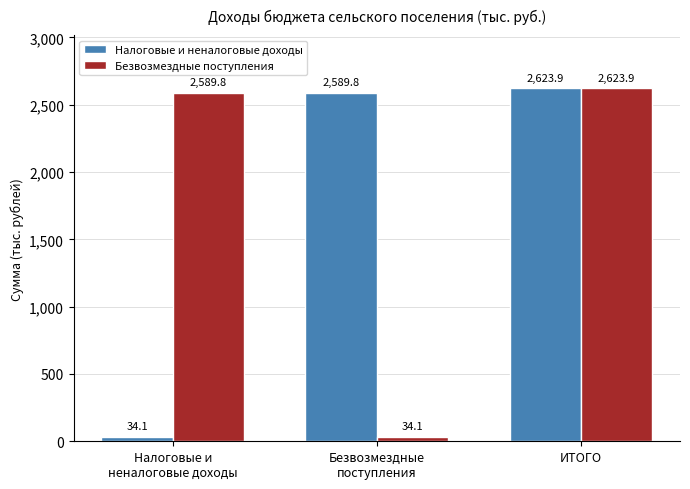

What is the difference between the Безвозмездные поступления values at Налоговые и
неналоговые доходы and ИТОГО?

34.1